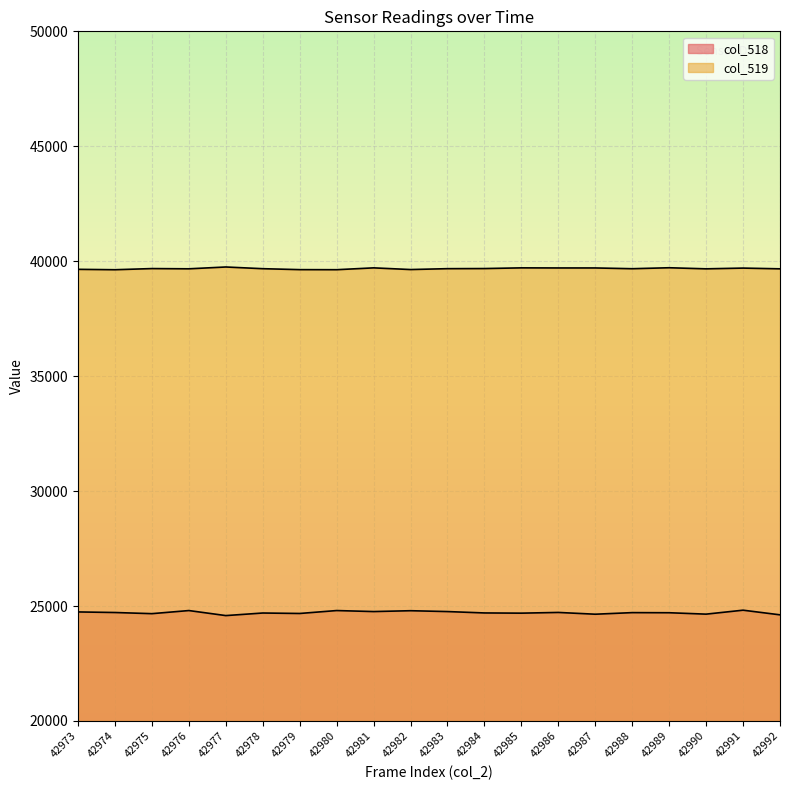

What is the value of the col_519 point at the 18th from the left?

39669